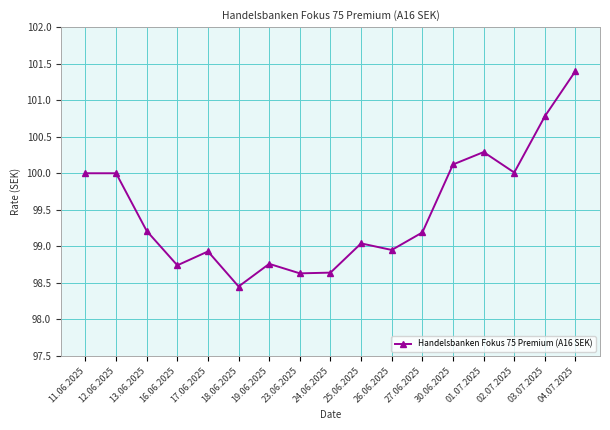

Which has a higher value, 01.07.2025 or 25.06.2025?

01.07.2025